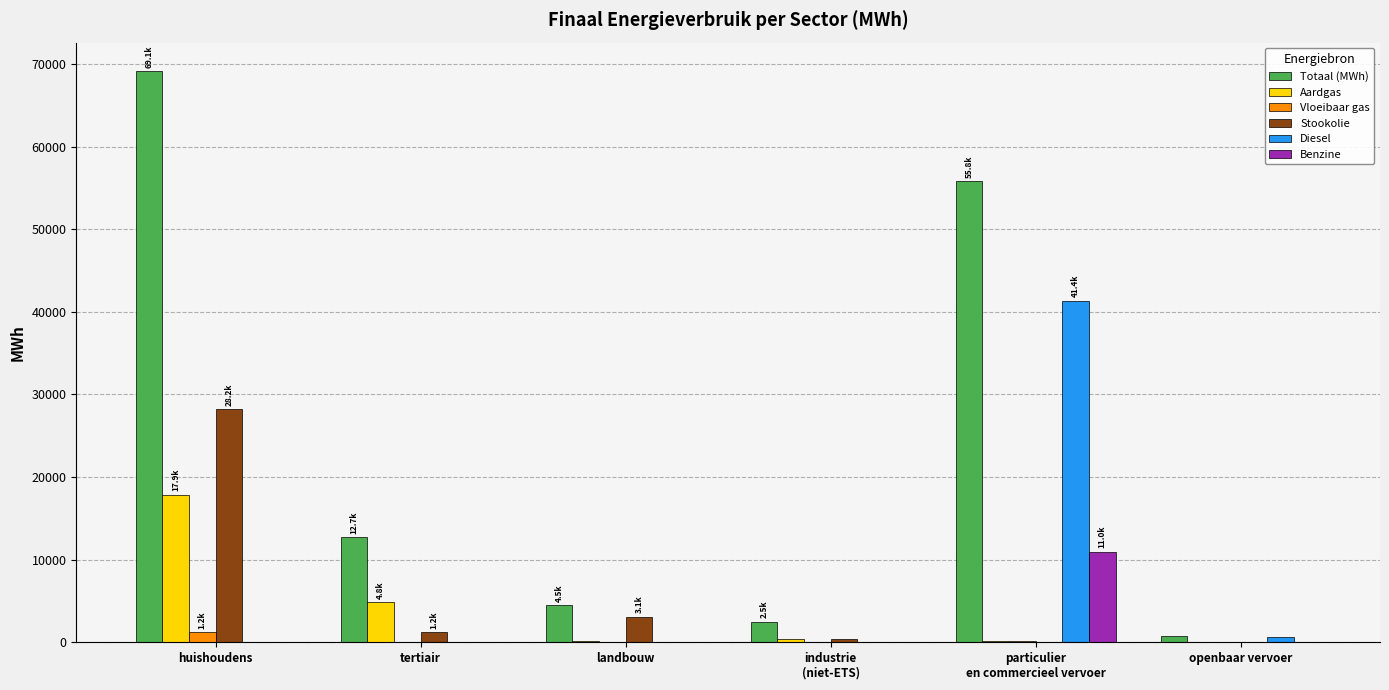

What is the greatest value displayed?

69147.0